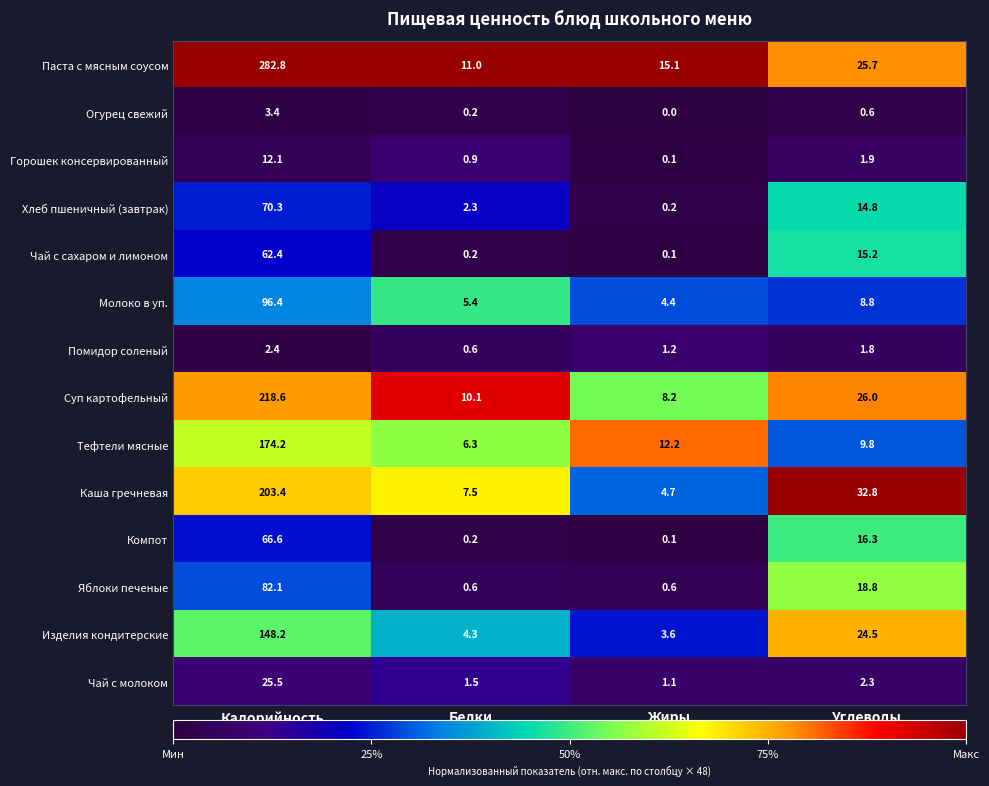

What is the sum of all Паста с мясным соусом values?

334.6